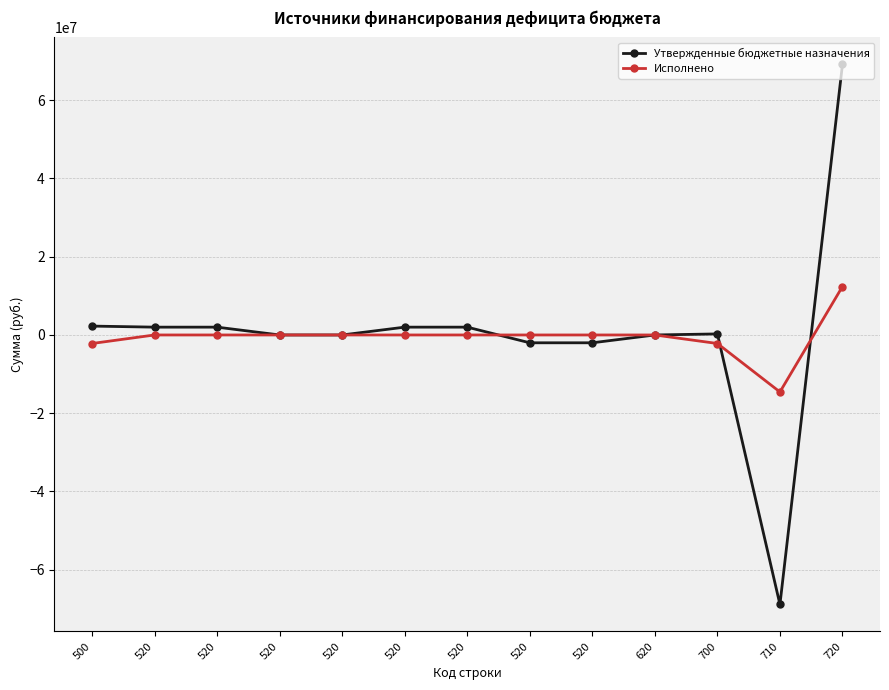

What are all the series names shown in the legend?

Утвержденные бюджетные назначения, Исполнено